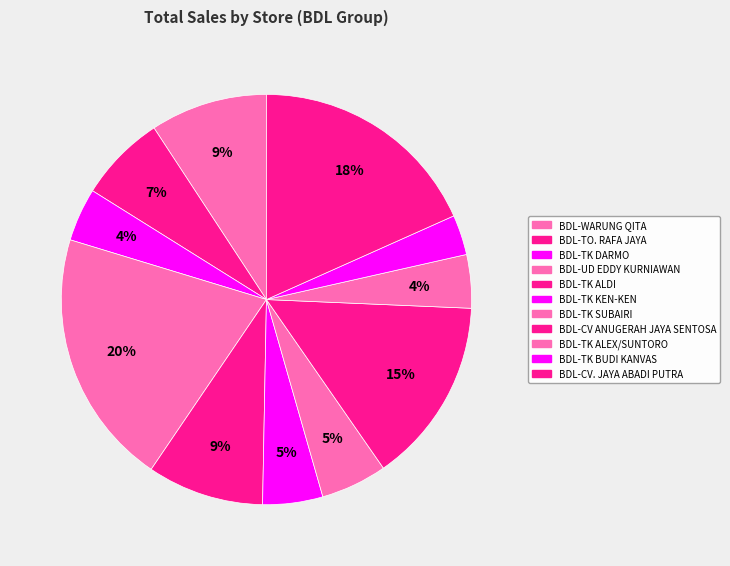

Is BDL-TK KEN-KEN the majority of the pie?

No